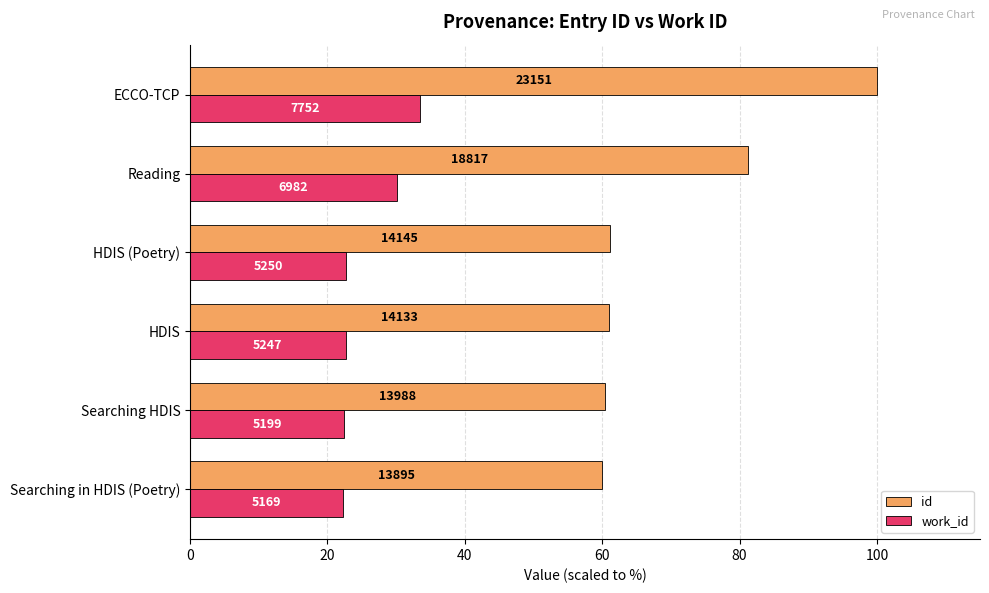

Which series has the largest range (max minus min)?

id